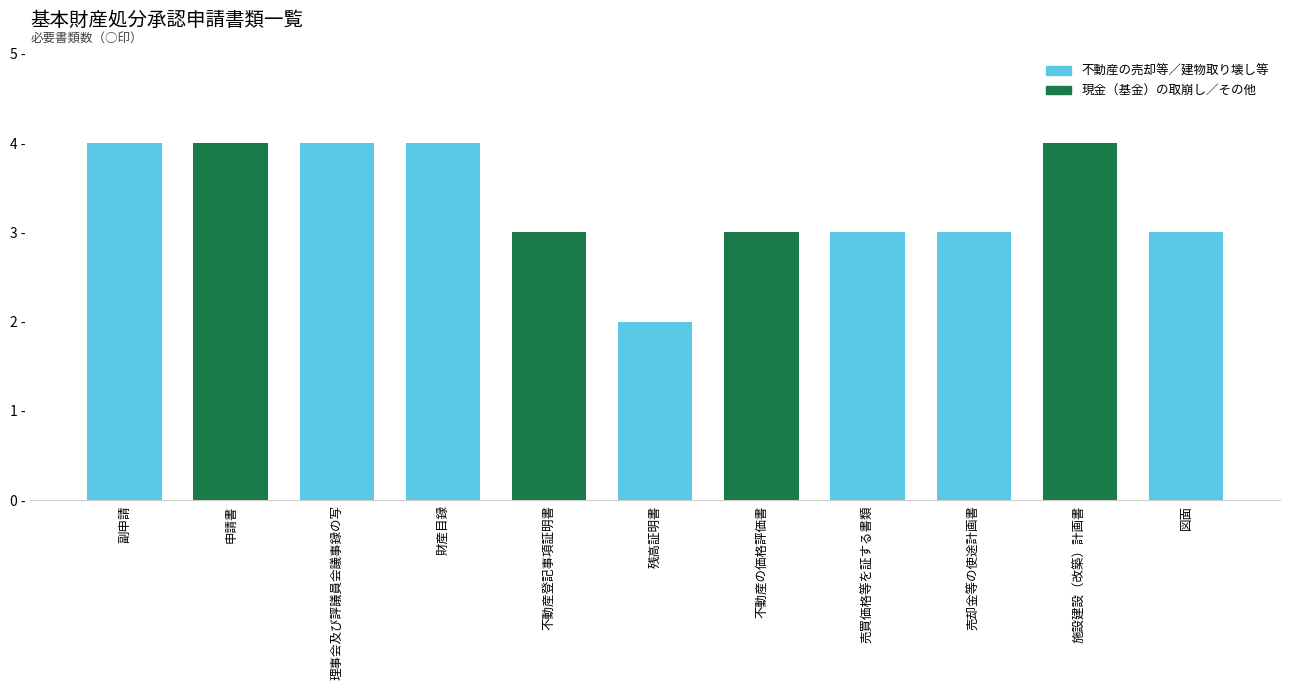

Between 不動産登記事項証明書 and 副申請, which is larger?

副申請